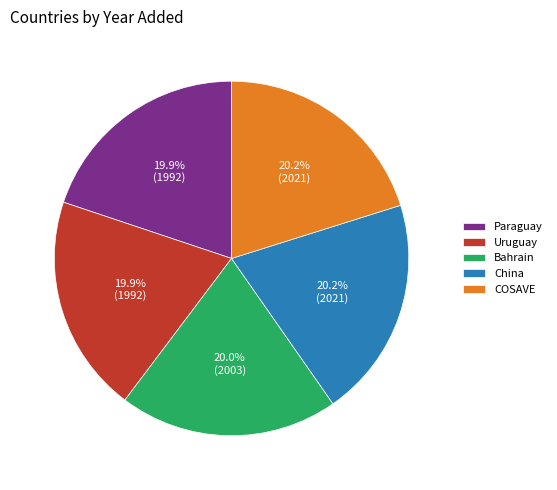

Is the sum of China and Uruguay greater than half?

No